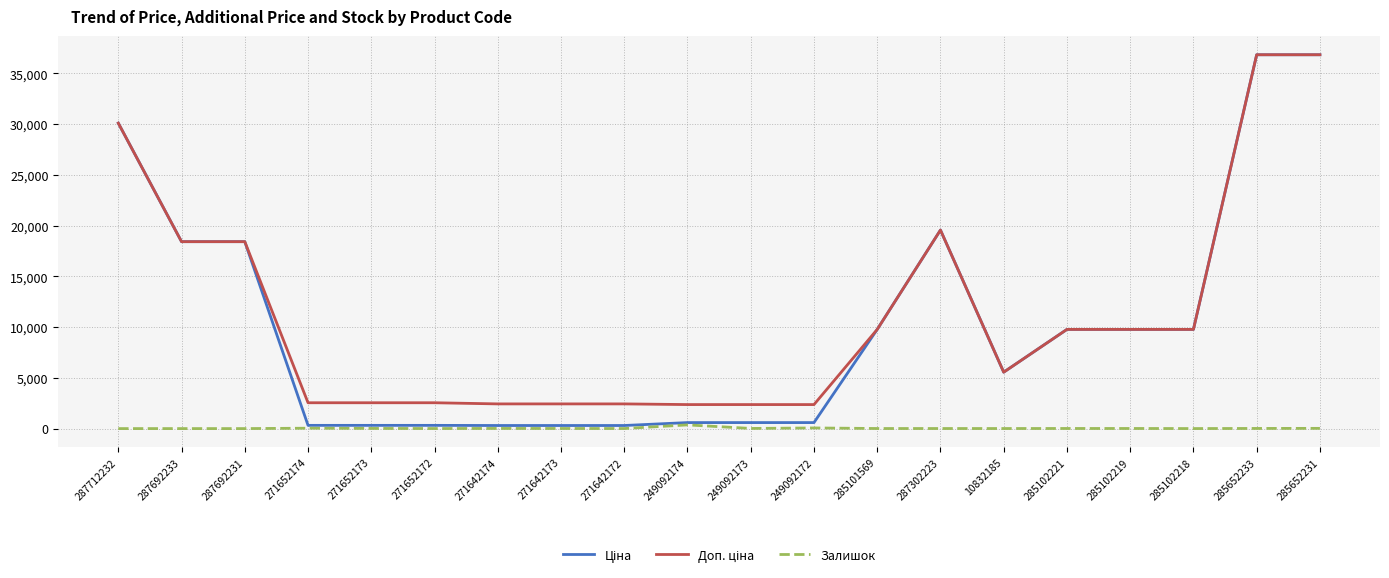

What is the total value across all series at 287692233?

36841.7